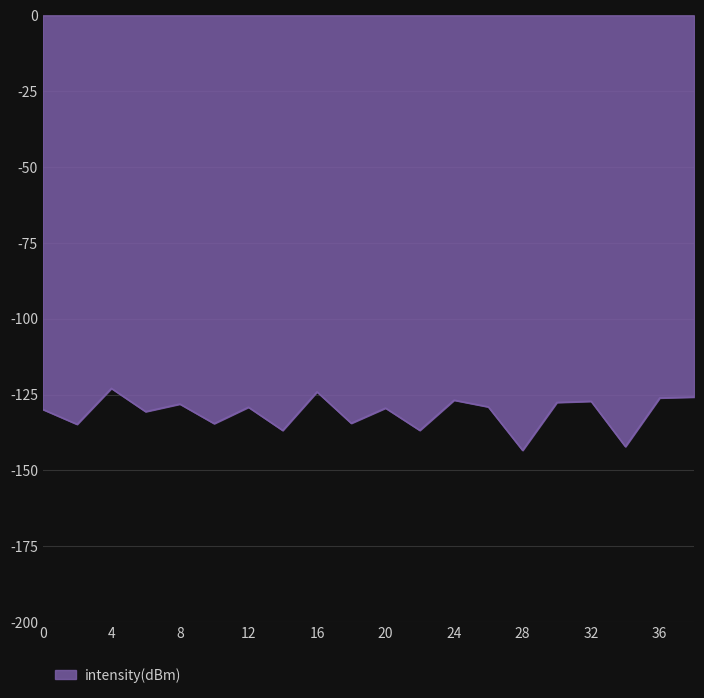

What is the greatest value displayed?

-123.0